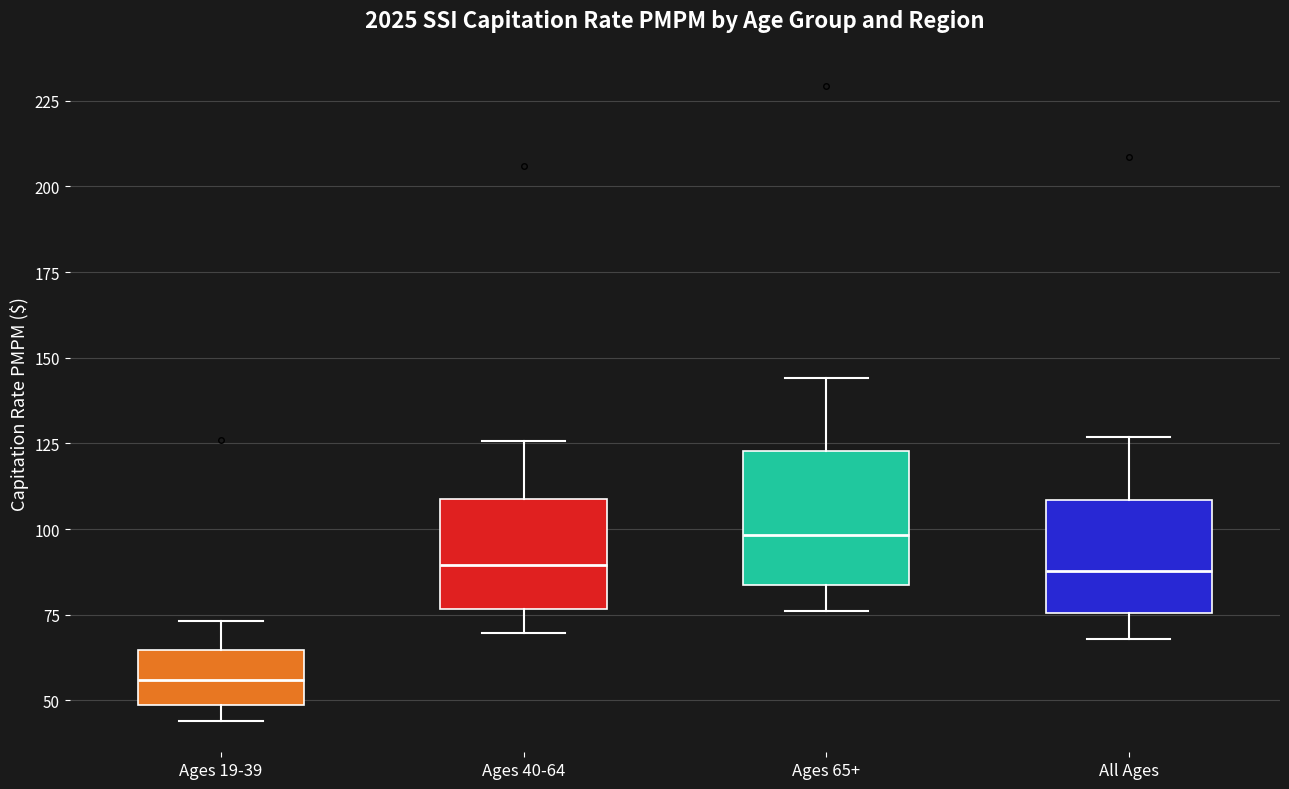

Reading left to right, transcribe this box plot: for each box, give where its median line is, the range the box spans, and where its two whiskers end, as read against the y-axis. The values are not printed on the chart, so give them approximately, as read against the axis.

Ages 19-39: median 55, box 50 to 65, whiskers 45 to 75
Ages 40-64: median 90, box 75 to 110, whiskers 70 to 125
Ages 65+: median 100, box 85 to 125, whiskers 75 to 145
All Ages: median 90, box 75 to 110, whiskers 70 to 125